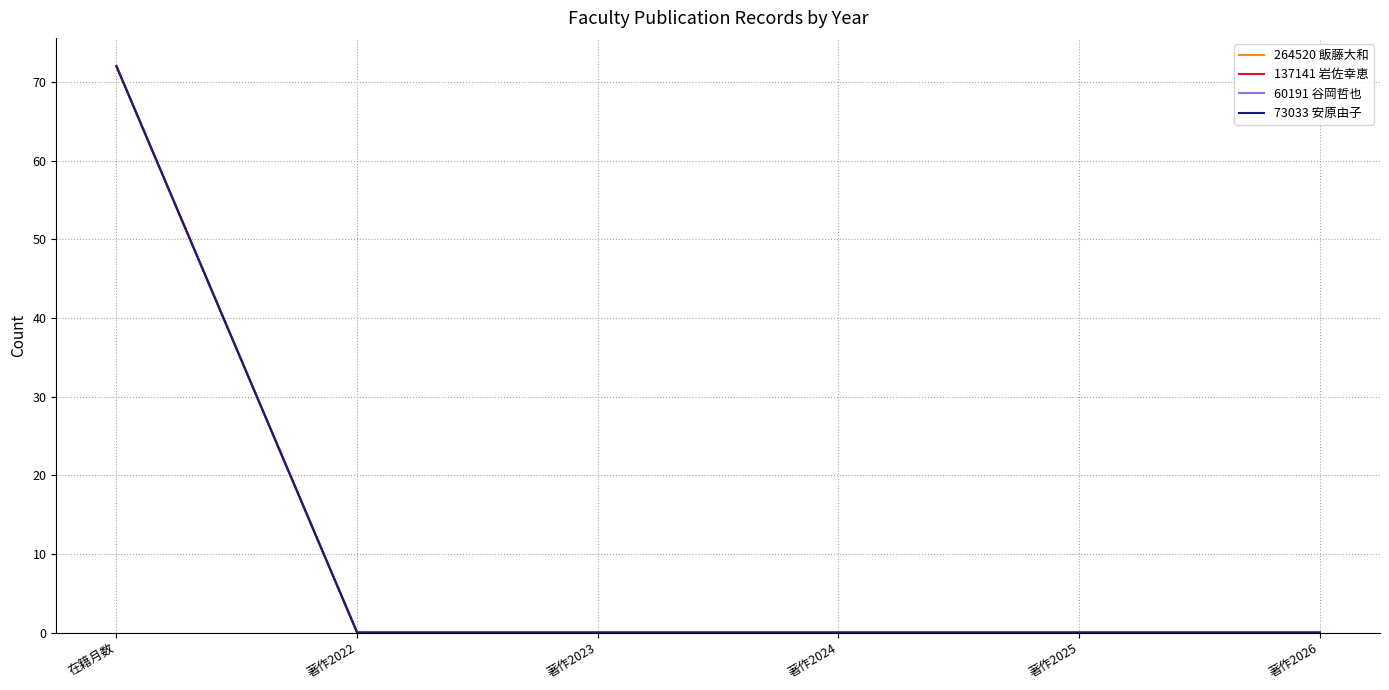

Is this an area chart (filled region under the line)?

No